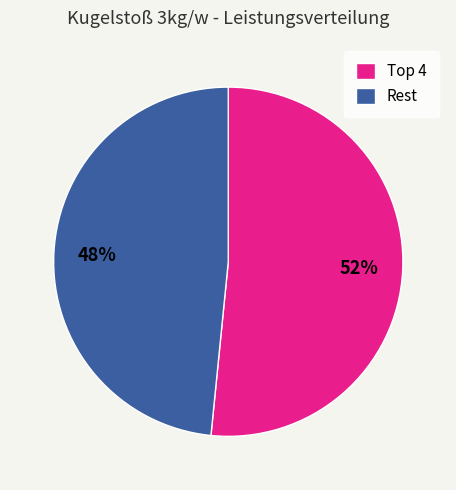

How many segments does this pie chart have?

2